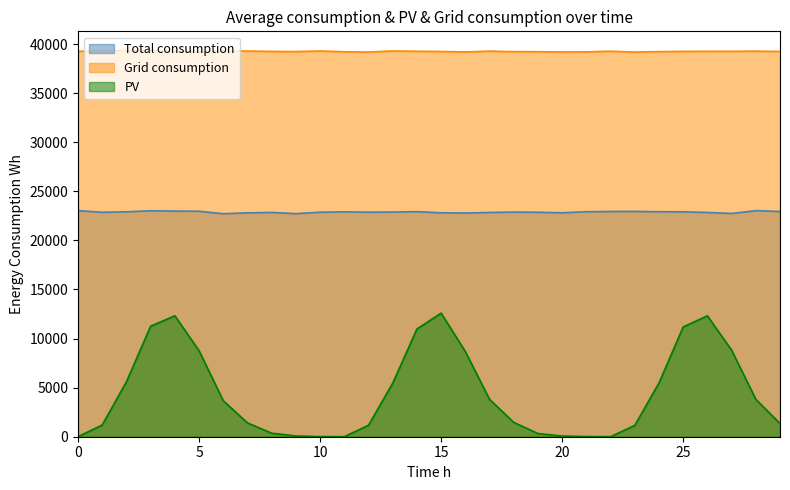

True or false: Total consumption and PV intersect in this chart.

False